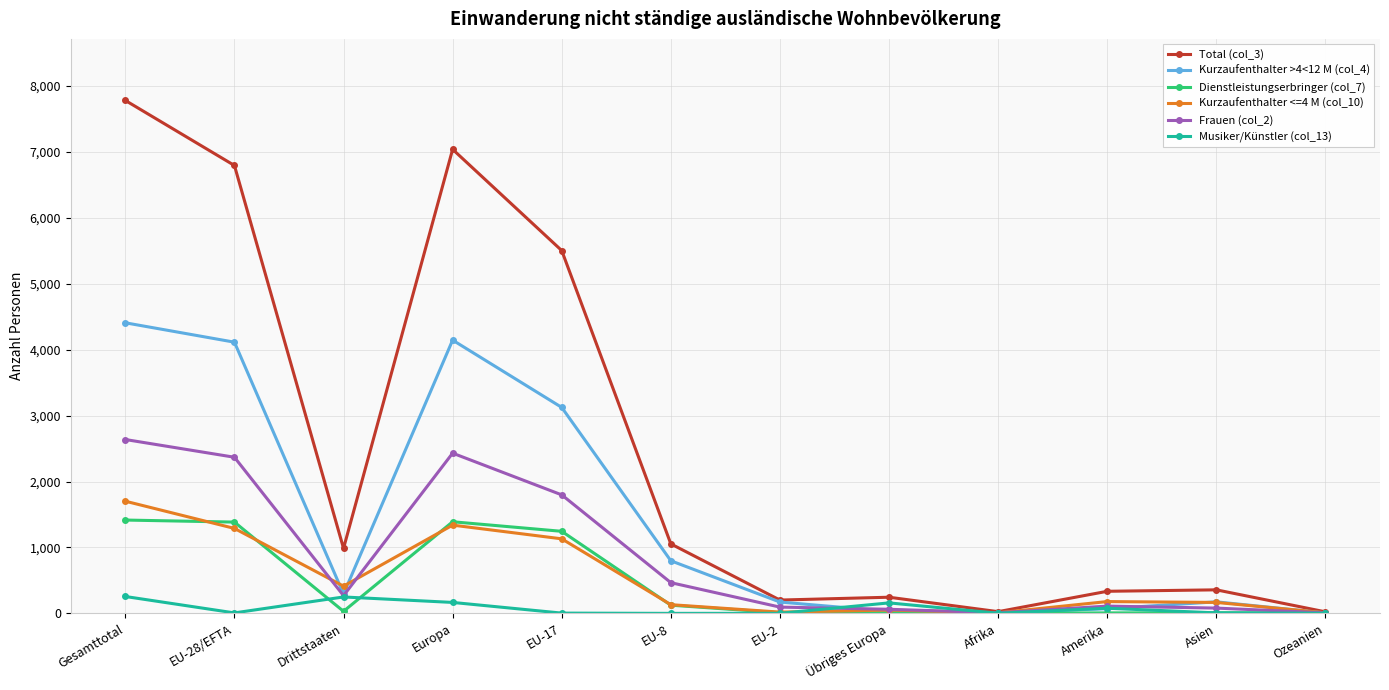

In Kurzaufenthalter <=4 M (col_10), how many points are lower than both neighbors (excluding endpoints)?

3